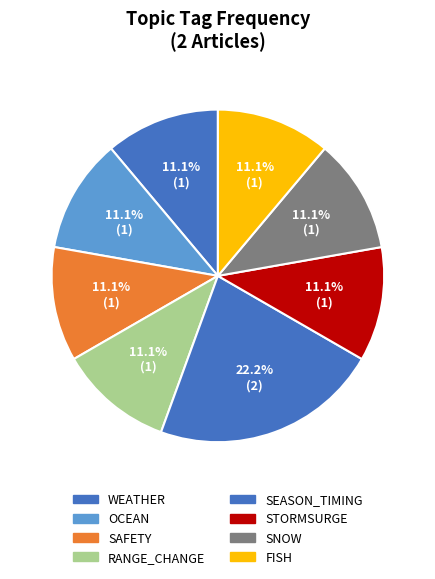

How many segments does this pie chart have?

8